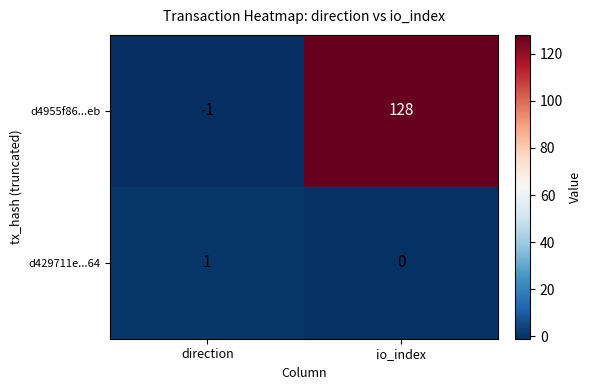

How many values in d4955f86...eb are above zero?

1